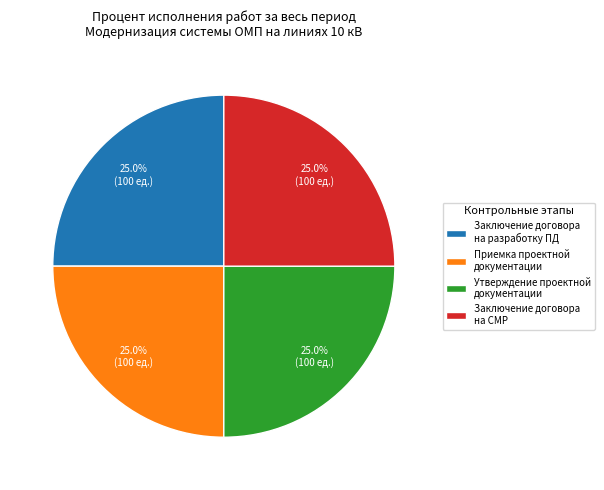

Combined, what portion of the pie is Утверждение проектной документации and Заключение договора на разработку ПД?

50.0%